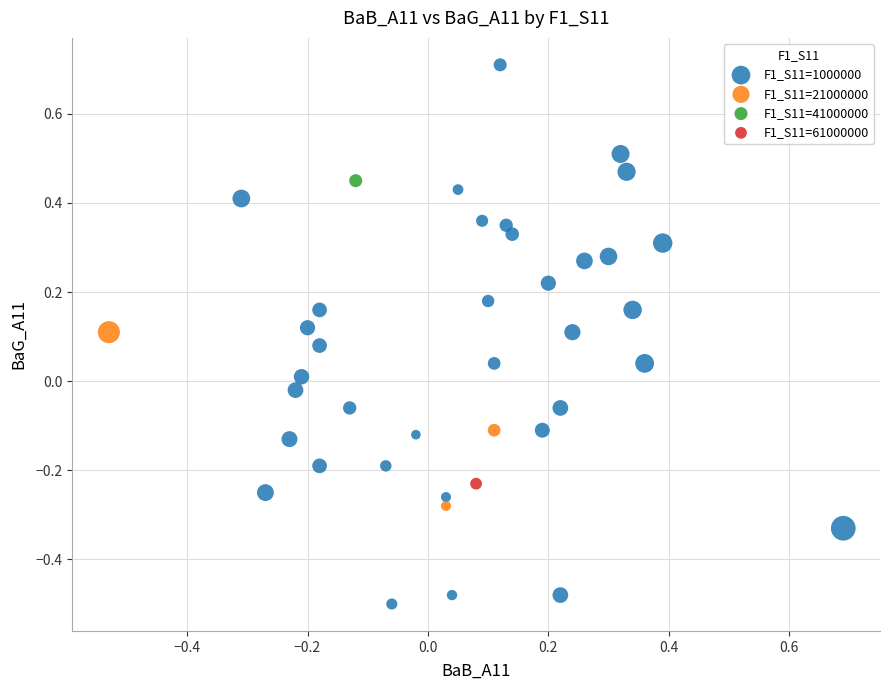

What are all the series names shown in the legend?

F1_S11=1000000, F1_S11=21000000, F1_S11=41000000, F1_S11=61000000